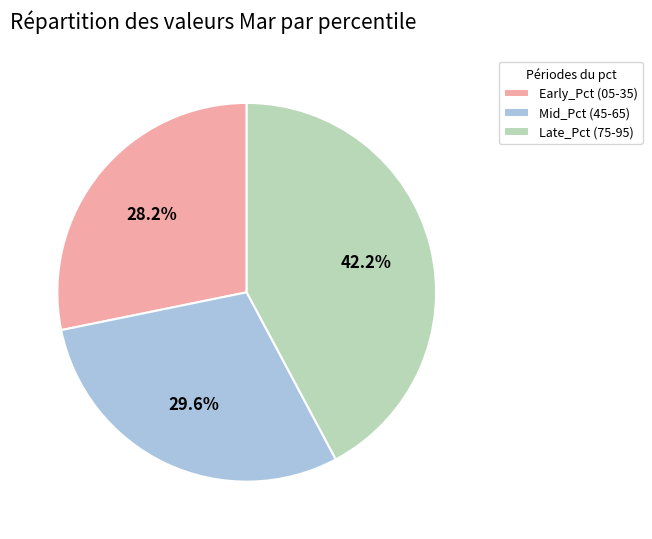

Which category has the biggest portion of the pie?

Late_Pct (75-95)